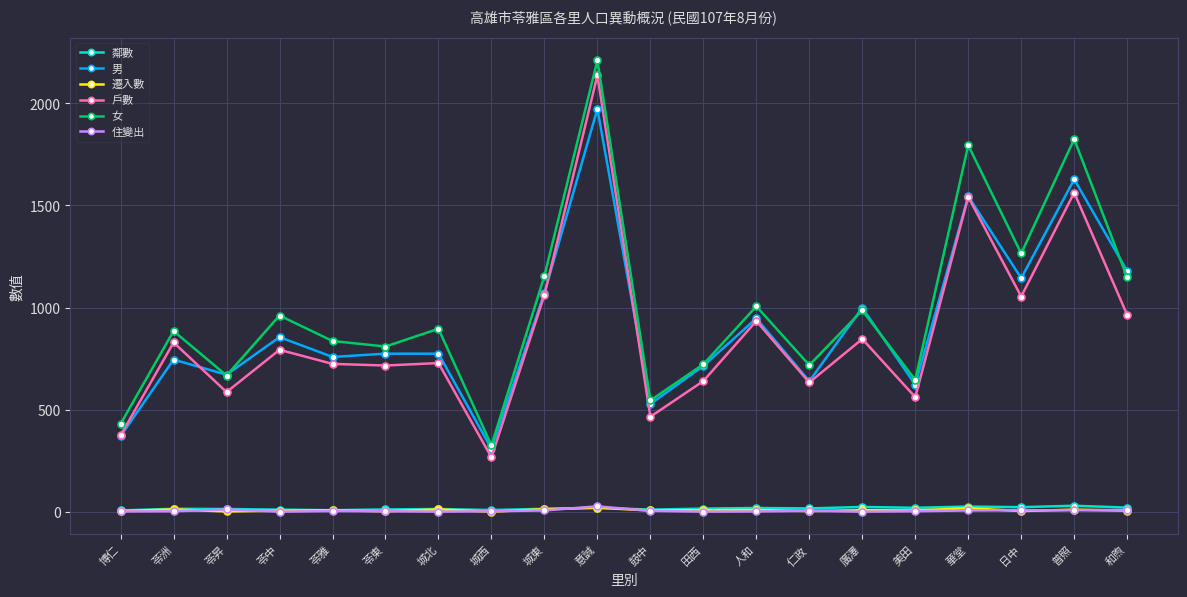

The 住變出 series shows 6 at 城東. True or false?

True